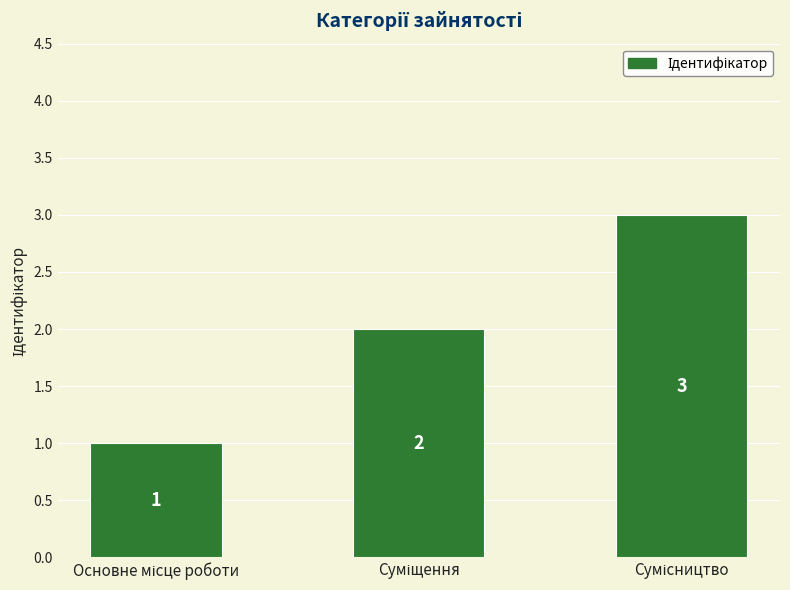

How many values are between 1 and 3?

3